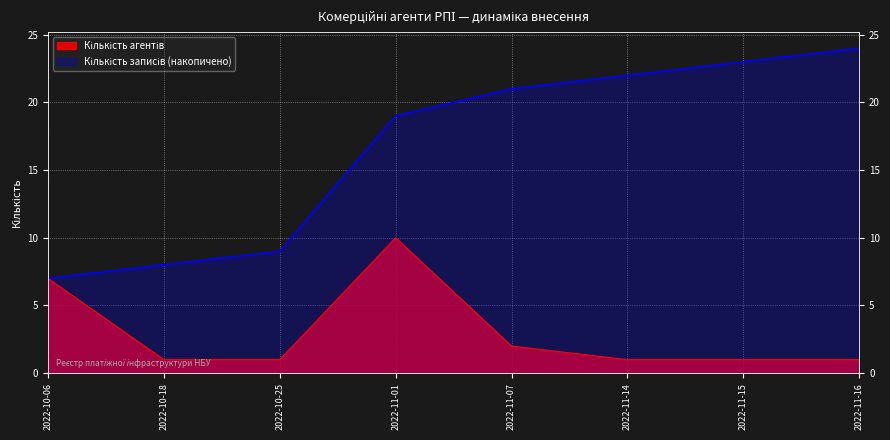

What is the sum of all Кількість агентів values?

24